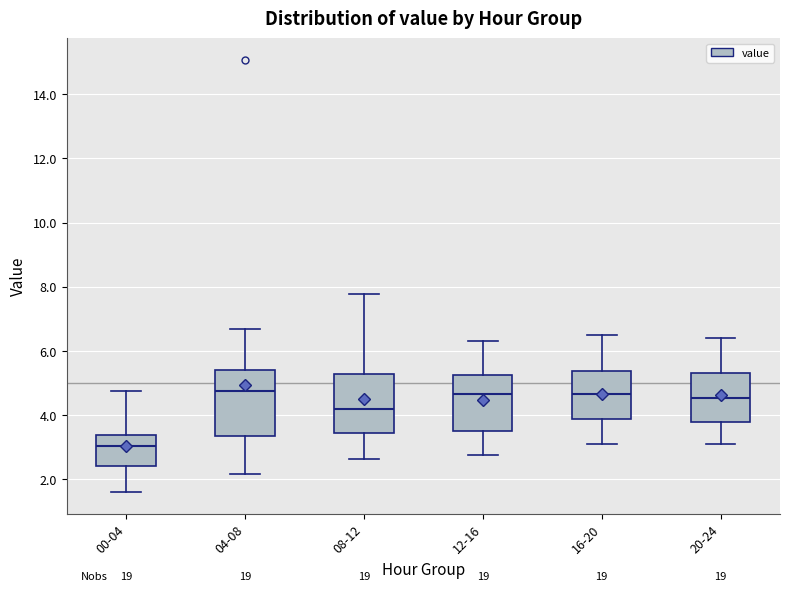

Where is the lower edge of the box for 12-16 on the y-axis? The values are not printed on the chart, so give them approximately, as read against the axis.

3.6